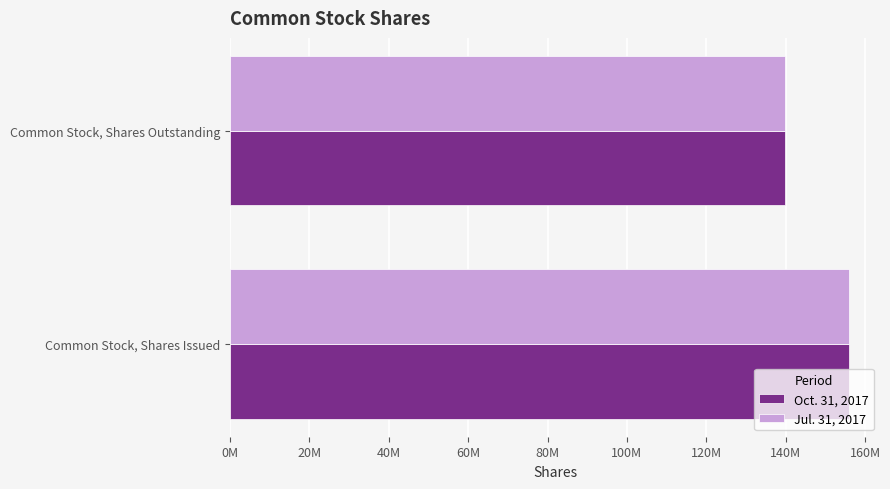

What are all the series names shown in the legend?

Oct. 31, 2017, Jul. 31, 2017